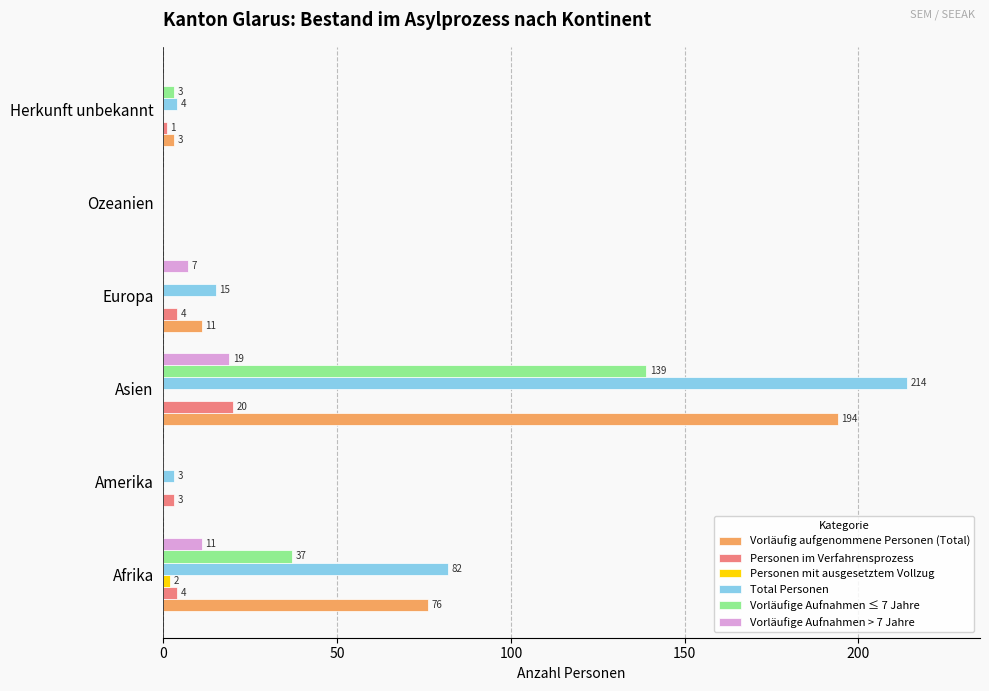

What is the sum of the Vorläufige Aufnahmen ≤ 7 Jahre values at Amerika and Afrika?

37